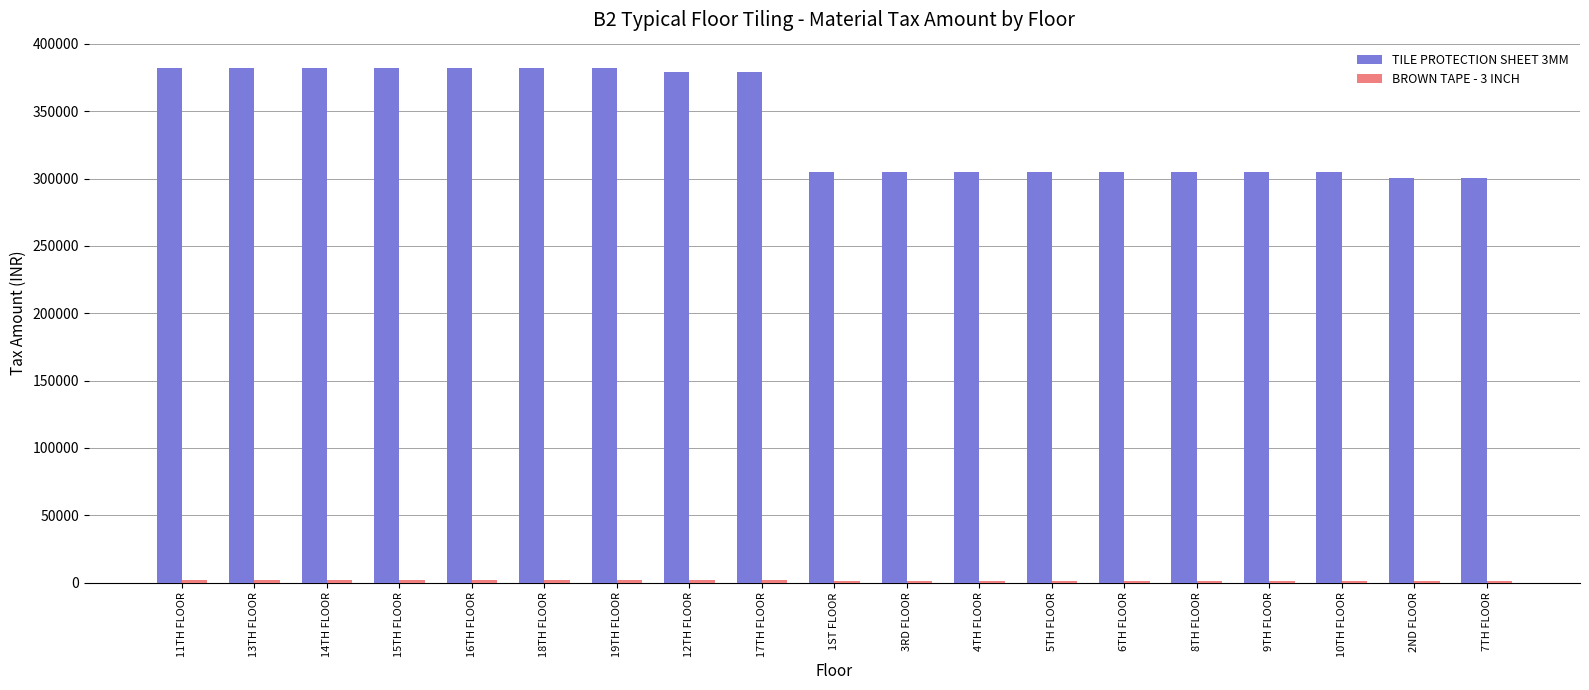

Which series has the widest spread of values?

TILE PROTECTION SHEET 3MM